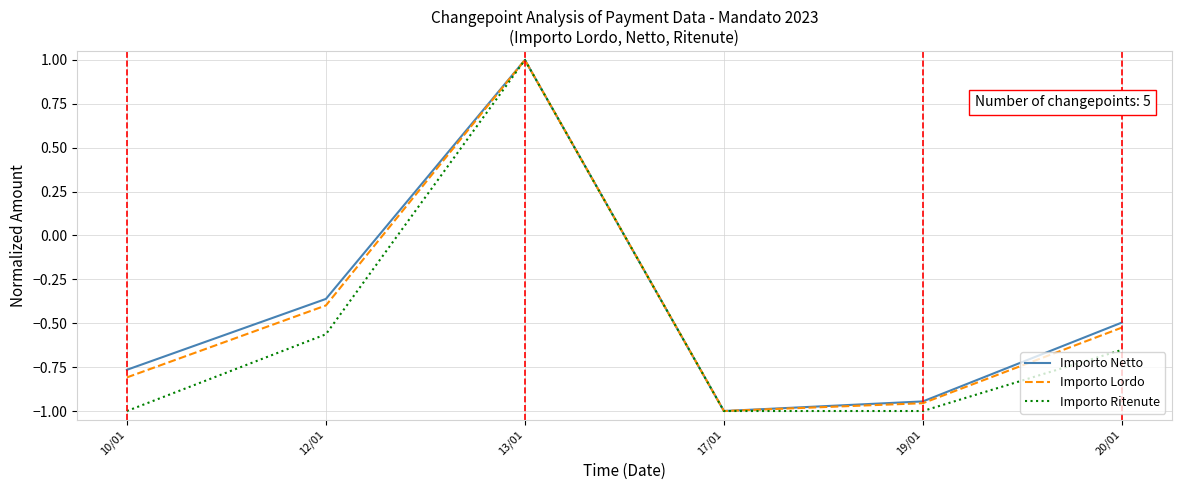

How many lines are shown in the chart?

3